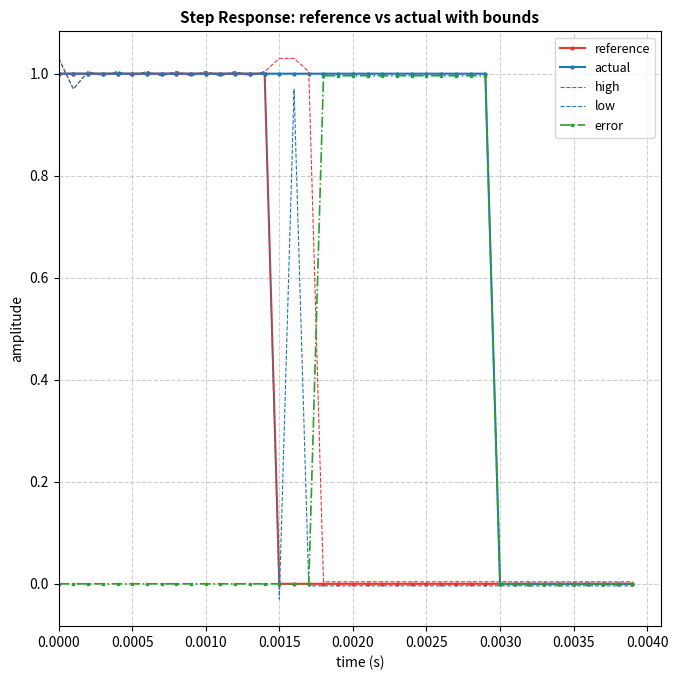

Which series has the widest spread of values?

low